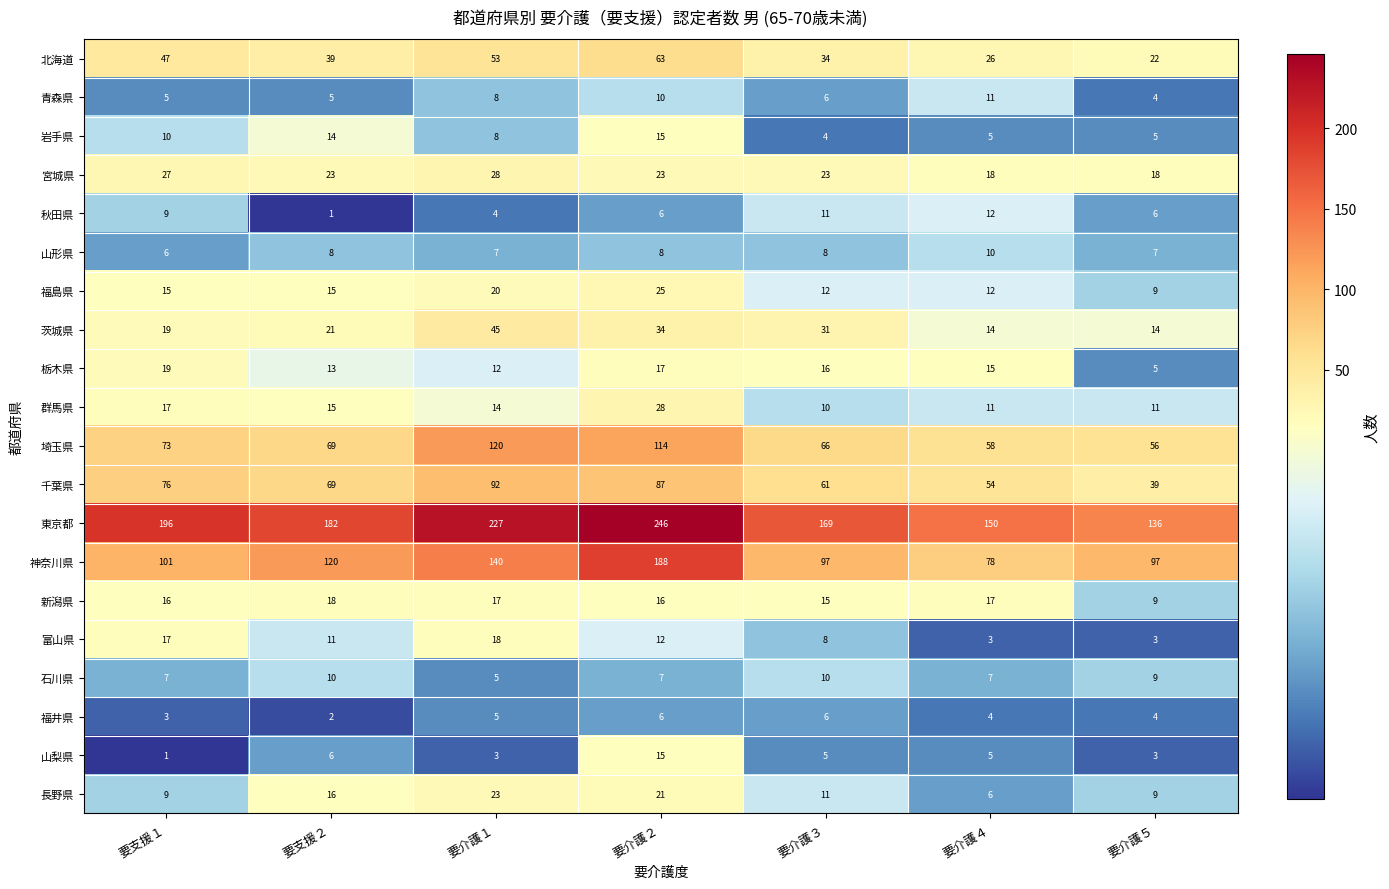

Which series changed the most between 要介護１ and 要介護４?

東京都